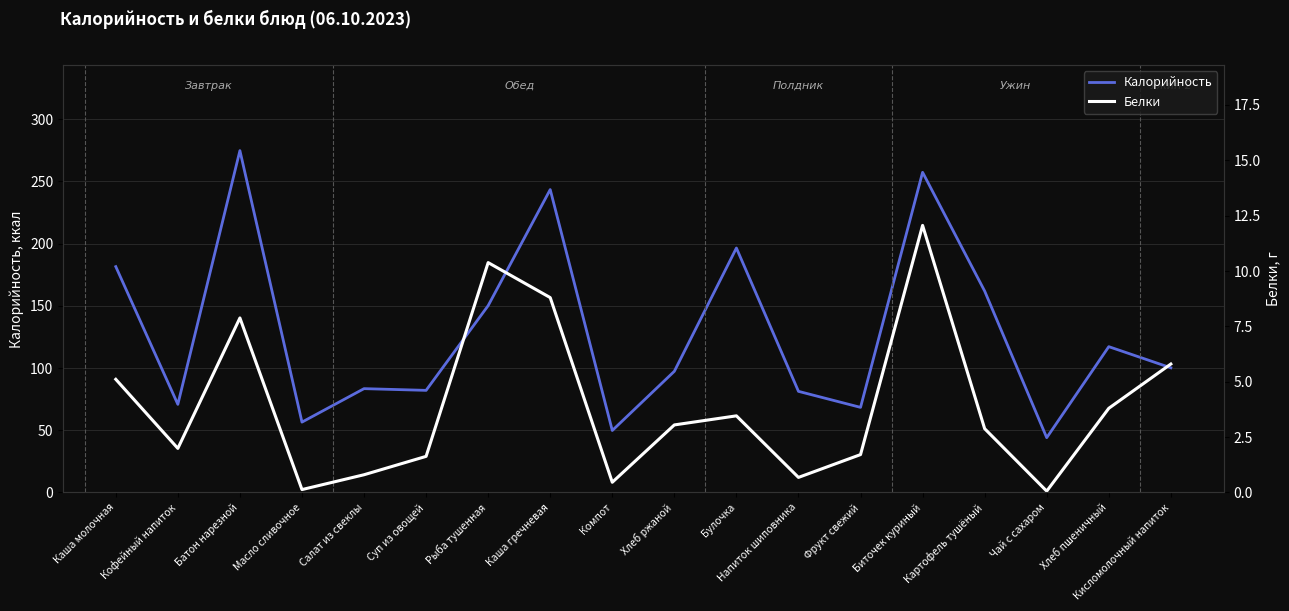

At which category does Калорийность reach its first local valley?

Кофейный напиток